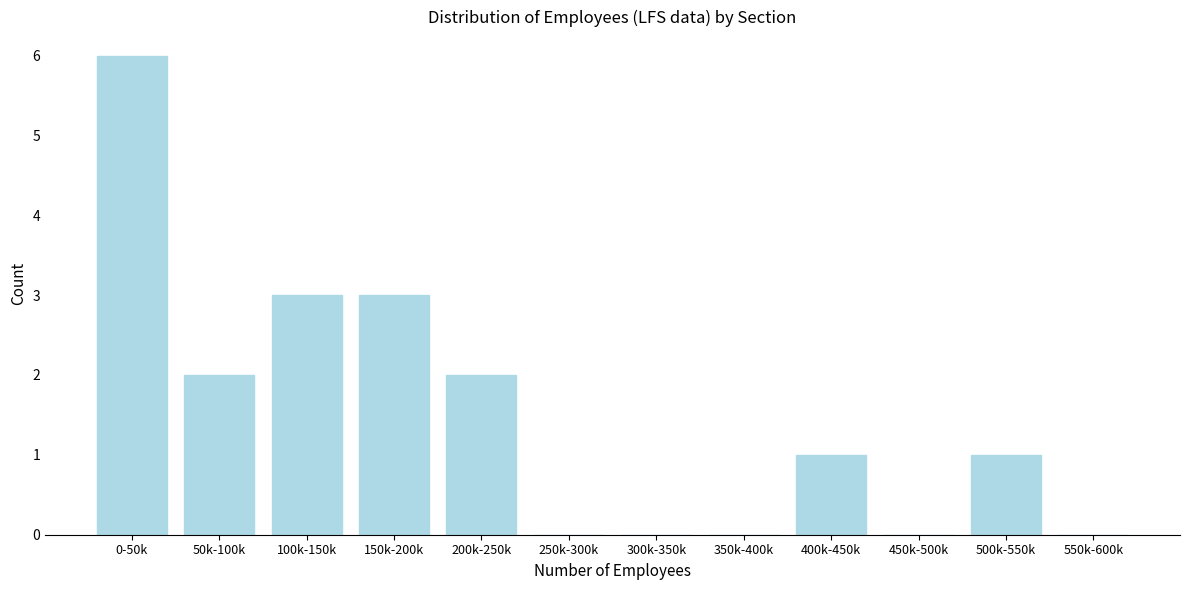

Reading left to right, what are all the values shown in this chart?

0-50k=6	50k-100k=2	100k-150k=3	150k-200k=3	200k-250k=2	250k-300k=0	300k-350k=0	350k-400k=0	400k-450k=1	450k-500k=0	500k-550k=1	550k-600k=0